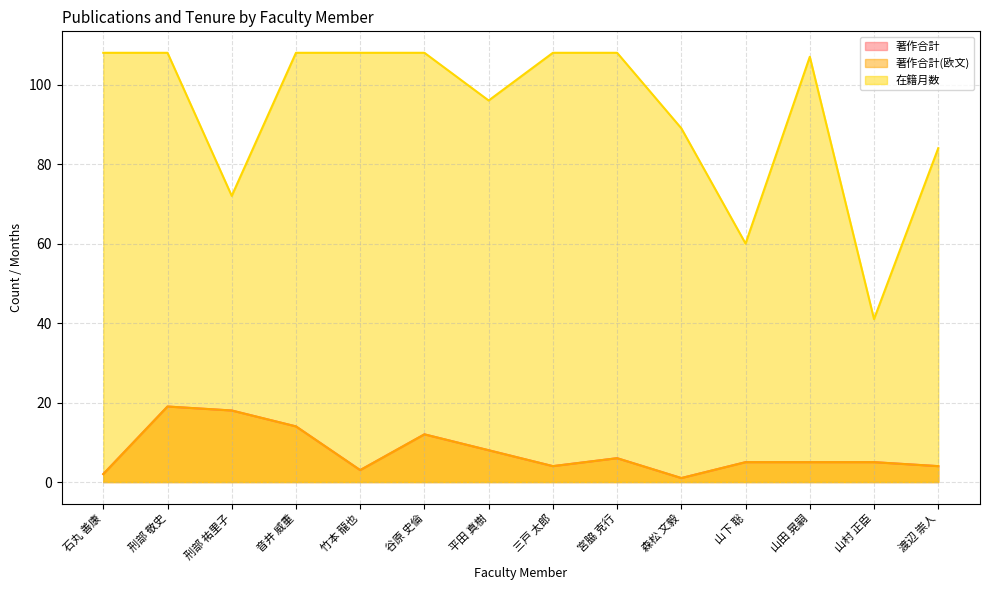

Reading right to left, extract all data points from this chart.

著作合計: 4	5	5	5	1	6	4	8	12	3	14	18	19	2
著作合計(欧文): 4	5	5	5	1	6	4	8	12	3	14	18	19	2
在籍月数: 84	41	107	60	89	108	108	96	108	108	108	72	108	108